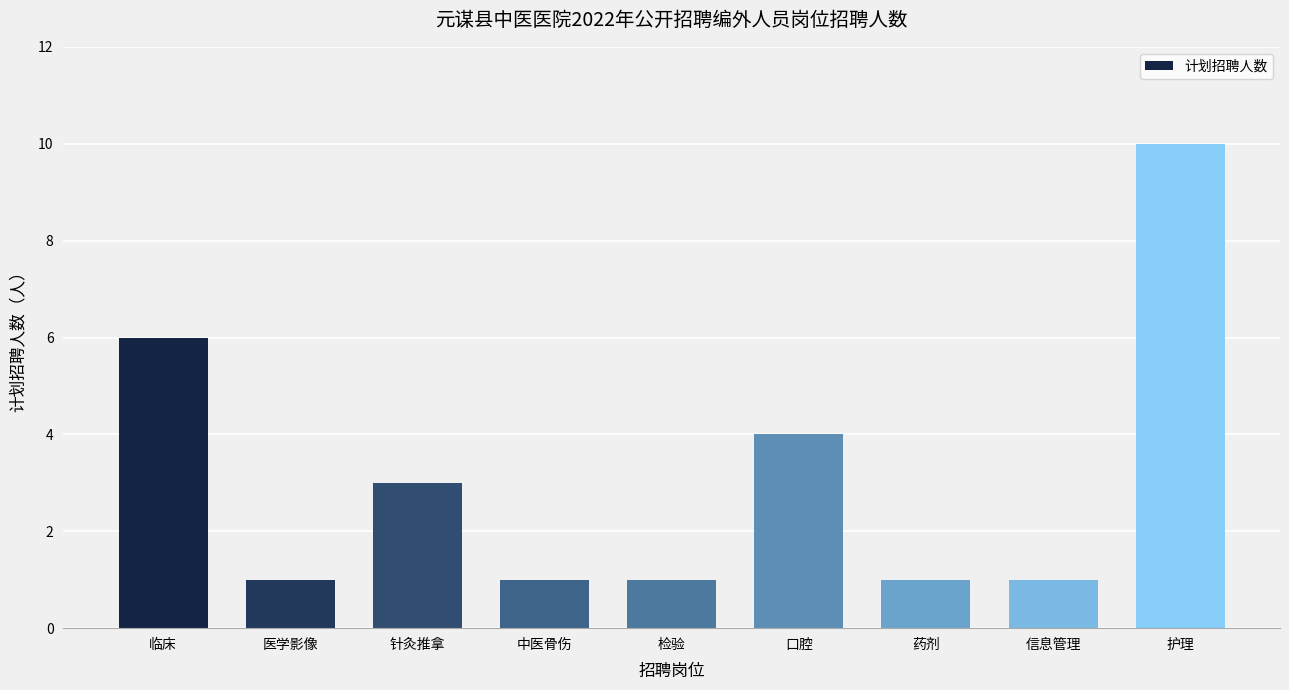

Reading left to right, what are all the values shown in this chart?

临床=6	医学影像=1	针灸推拿=3	中医骨伤=1	检验=1	口腔=4	药剂=1	信息管理=1	护理=10